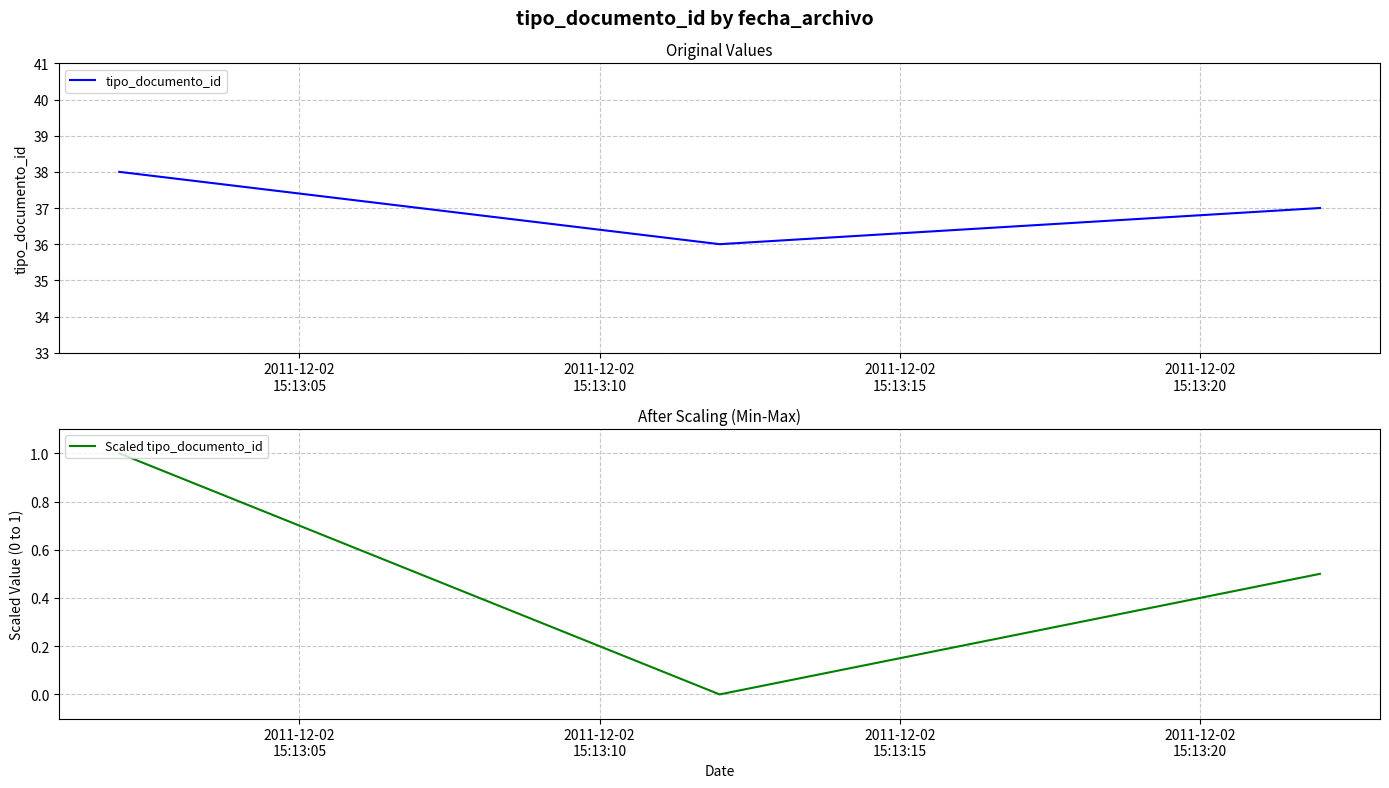

What is the maximum value for Scaled tipo_documento_id?

1.0